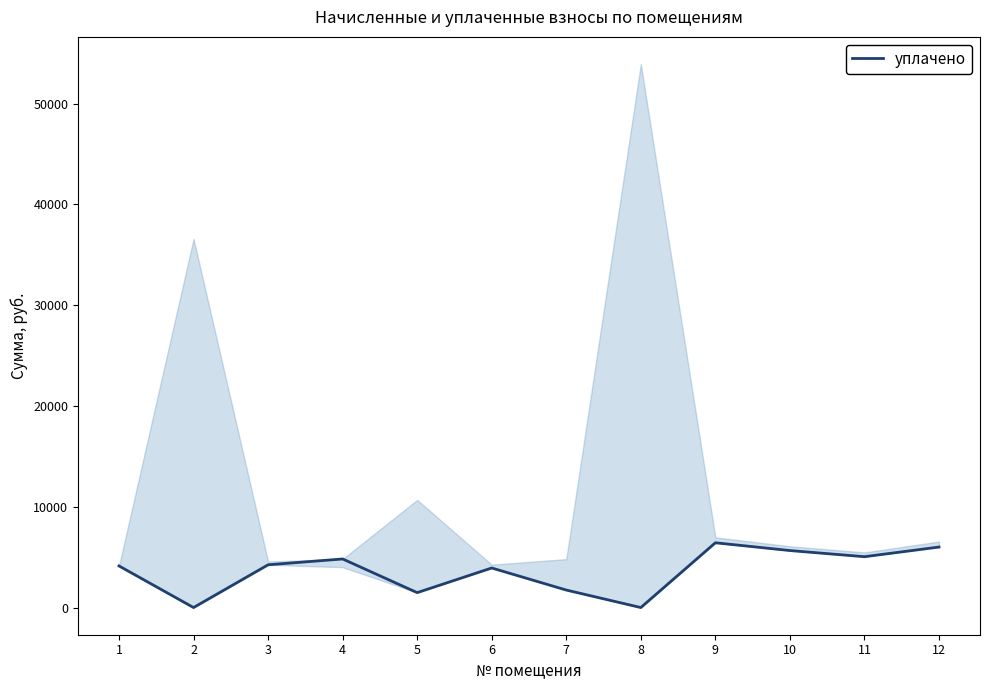

Reading left to right, list all the values displayed in this chart.

1=4127.9	2=0.0	3=4240.9	4=4819.3	5=1480.0	6=3925.6	7=1736.1	8=0.0	9=6426.4	10=5655.5	11=5045.2	12=6003.3